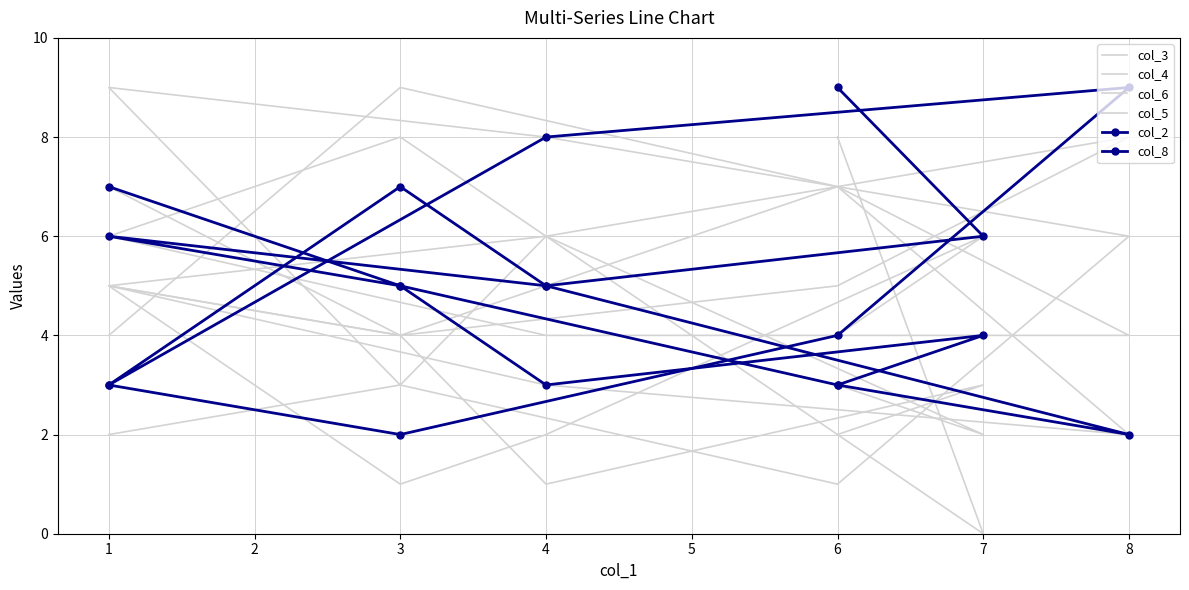

Where do col_5 and col_3 first cross each other?

6 and 8